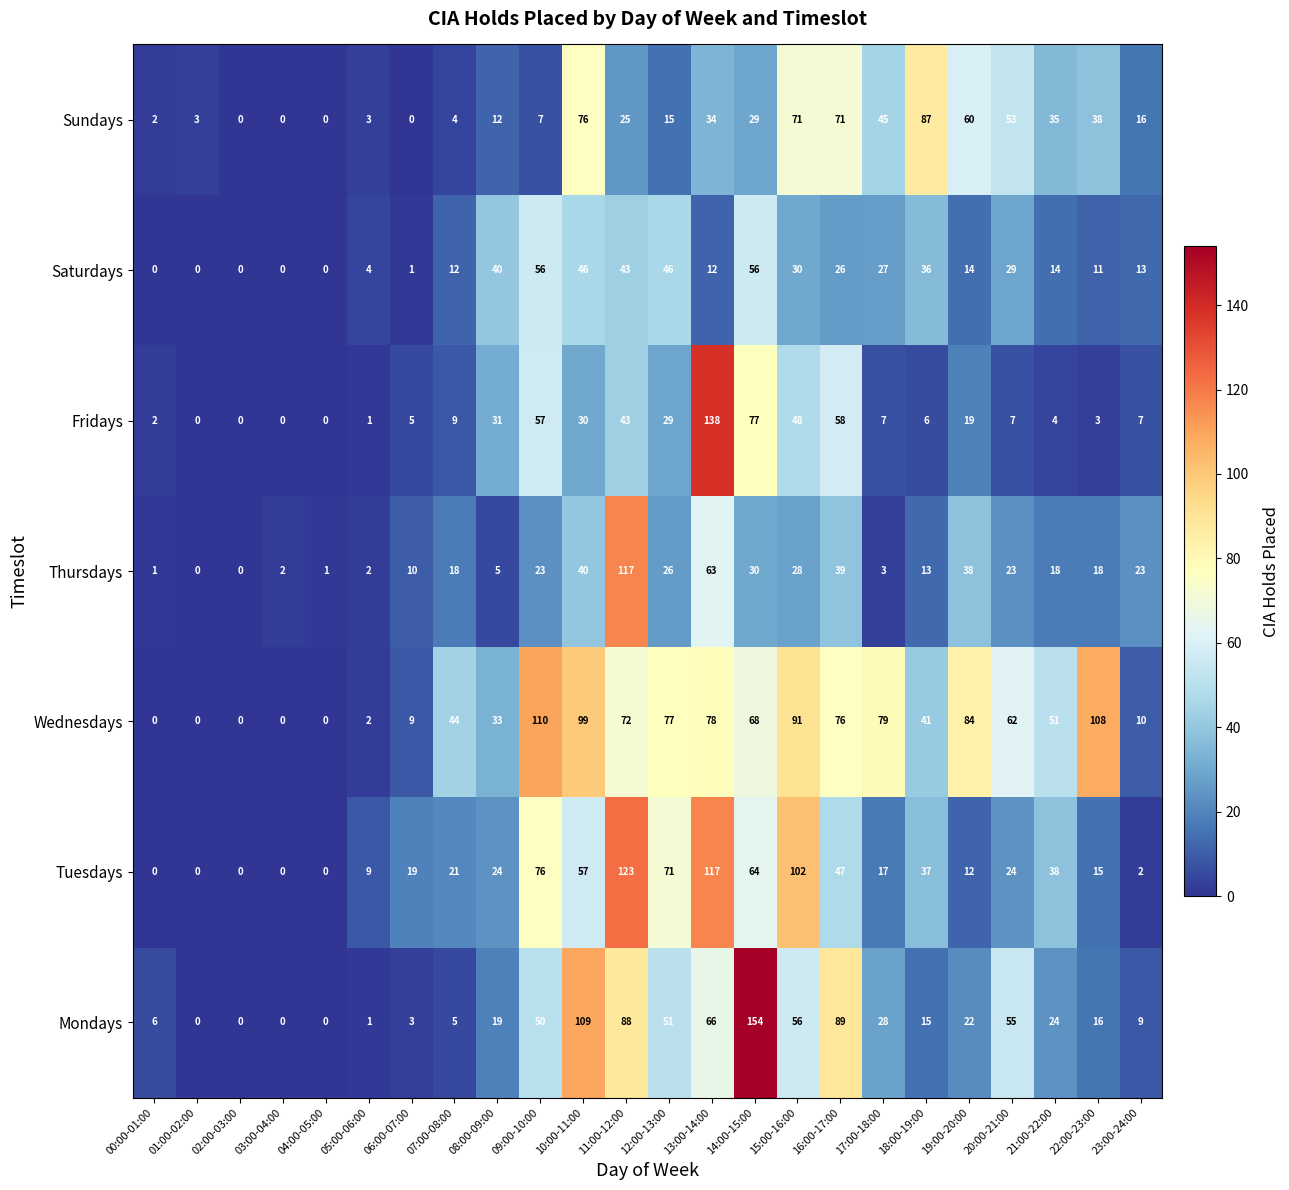

Rank the series at 17:00-18:00 from highest to lowest value.

Wednesdays, Sundays, Mondays, Saturdays, Tuesdays, Fridays, Thursdays